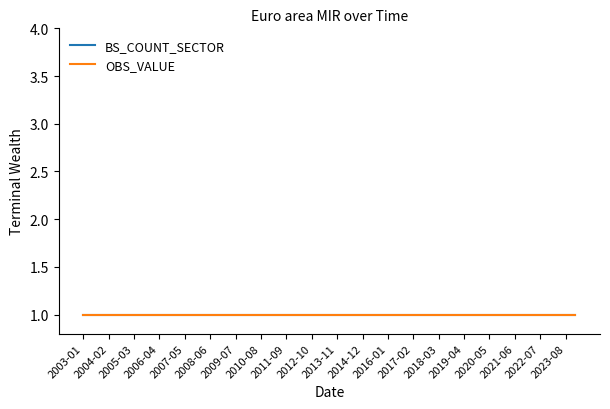

Which series has the largest total across all categories?

BS_COUNT_SECTOR